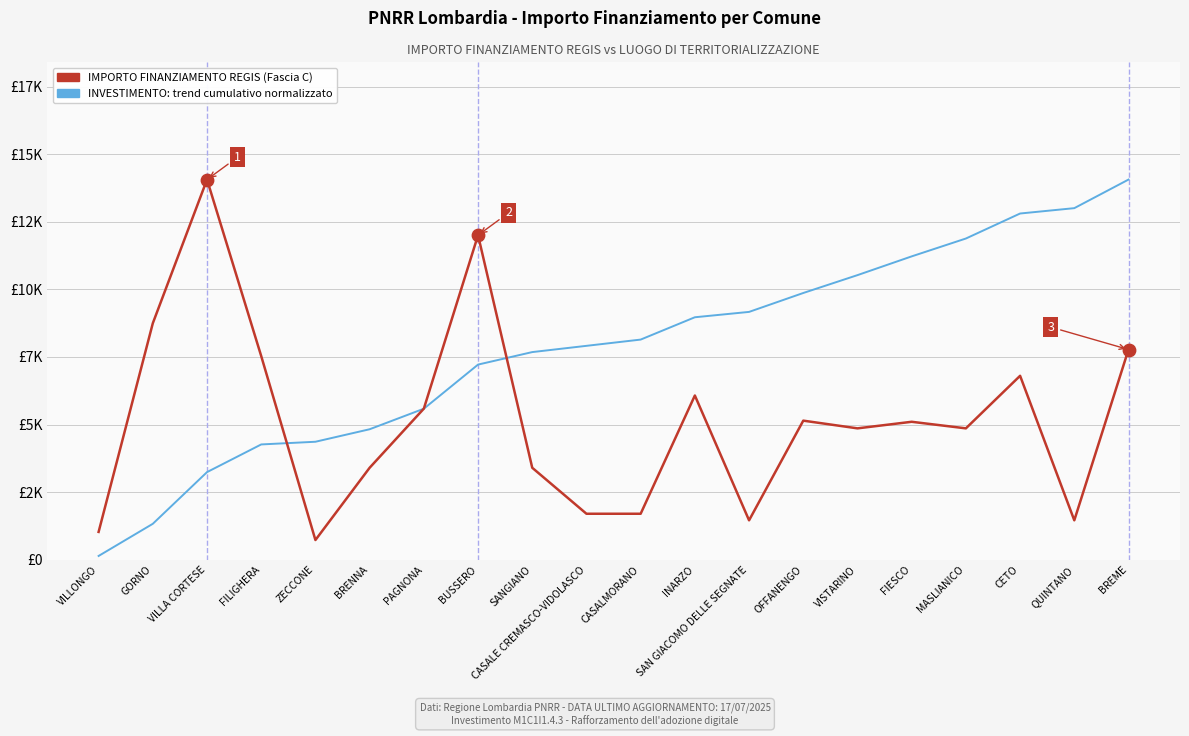

Does the chart have visible grid lines?

Yes